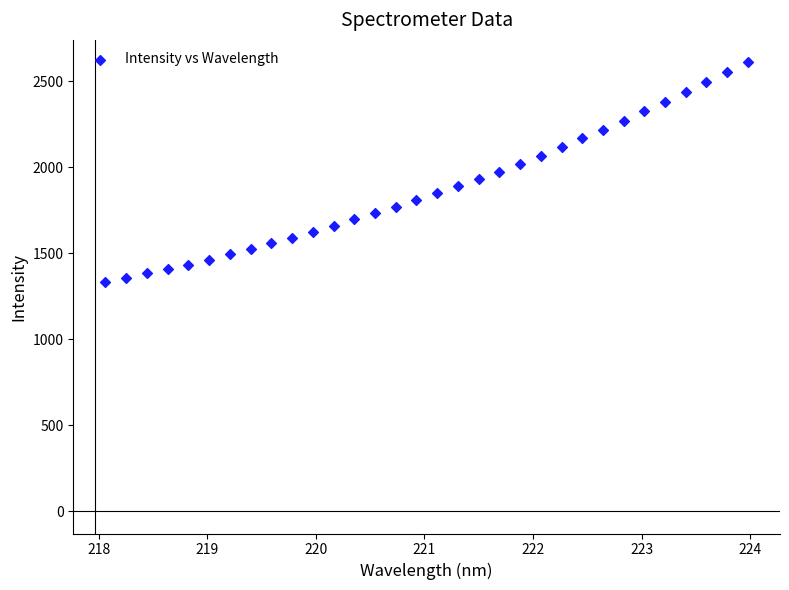

What is the range of X values (max minus min)?

5.9